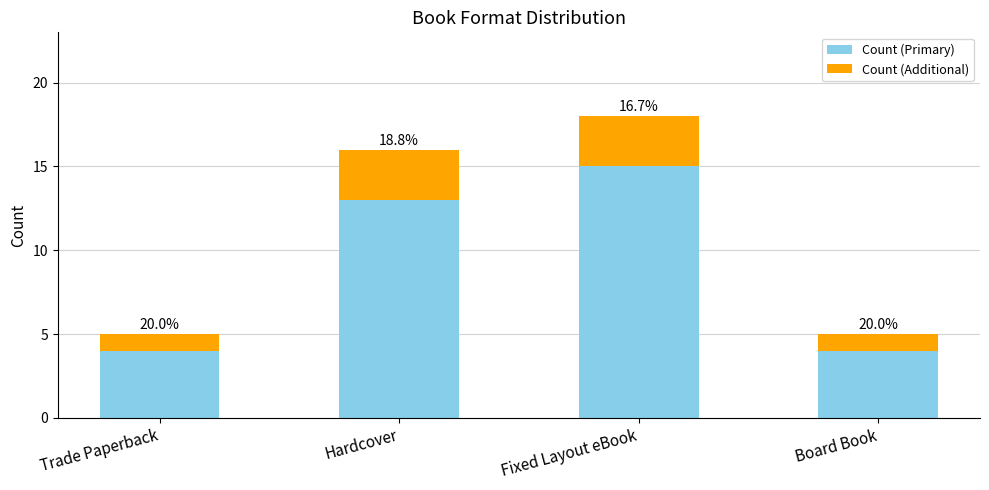

How many bars are there in total?

4